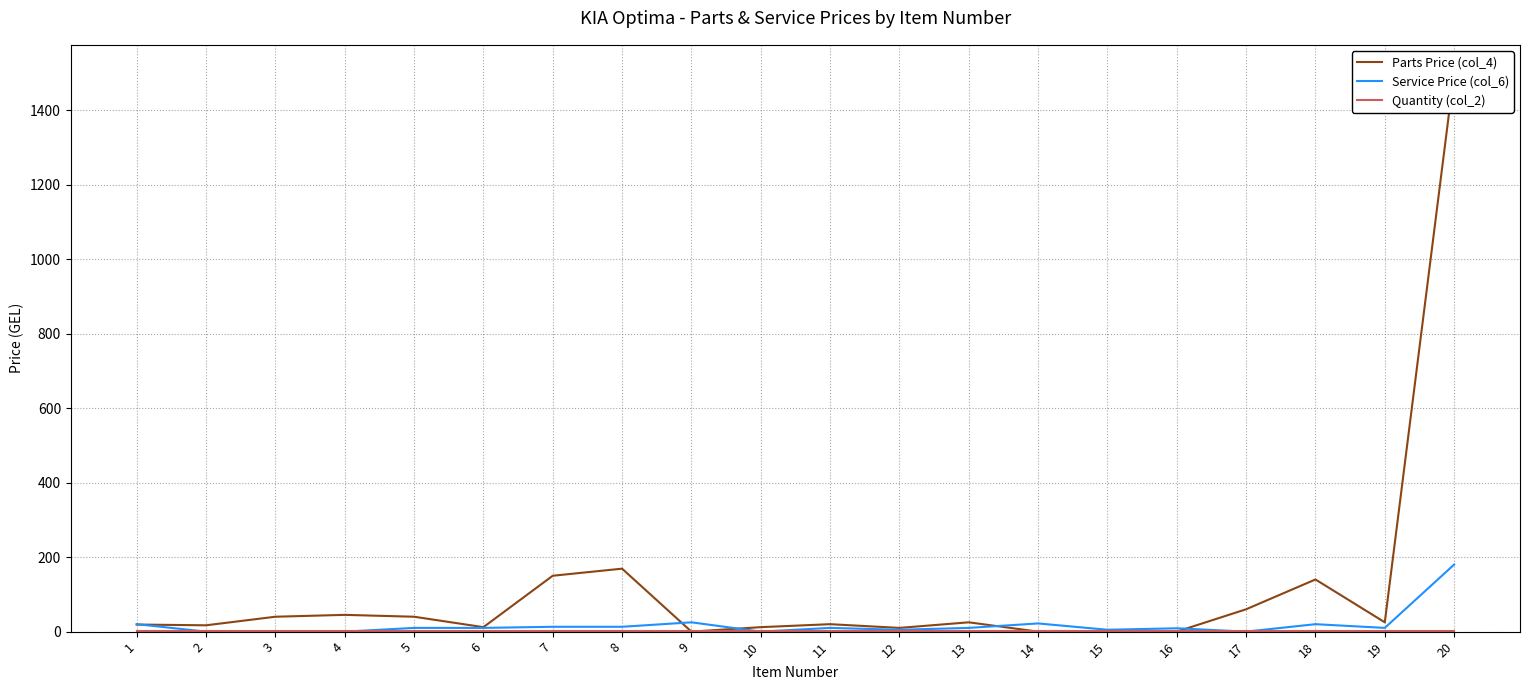

How many values in the Service Price (col_6) series are below 10?

8